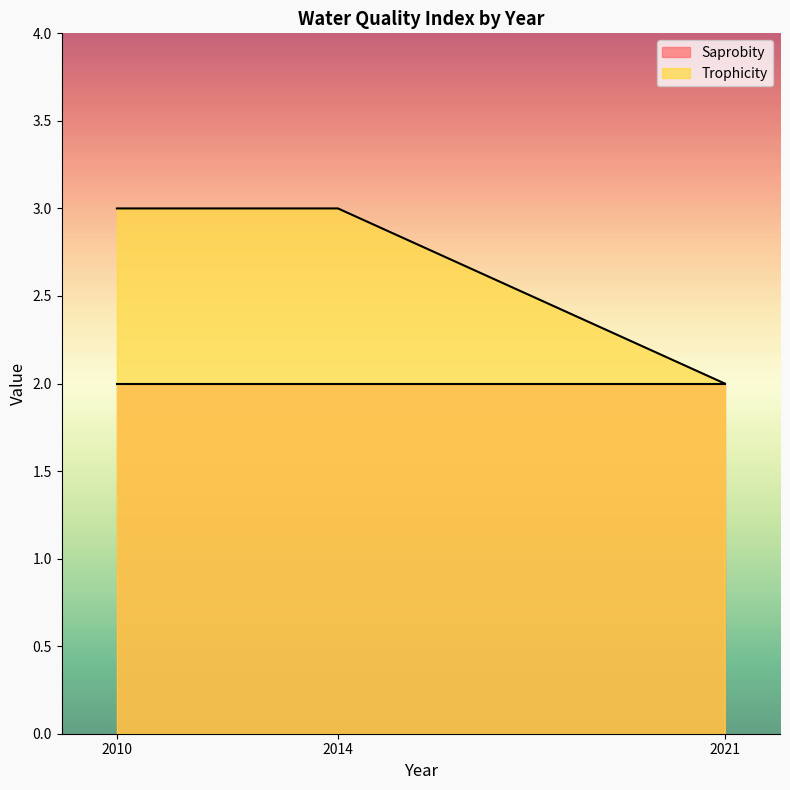

What is the sum of all values?

8